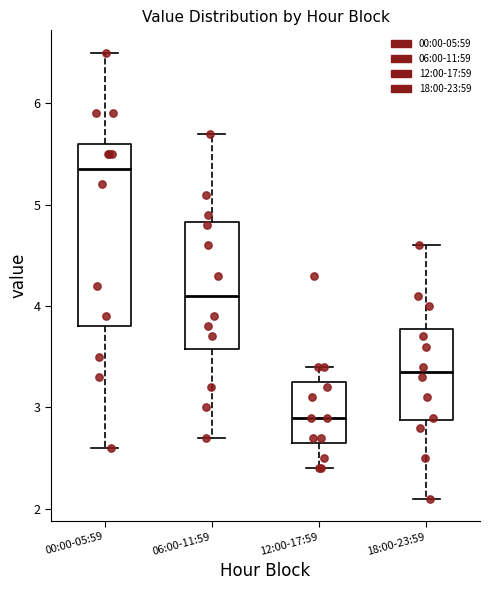

Which box has the lowest median line?

12:00-17:59